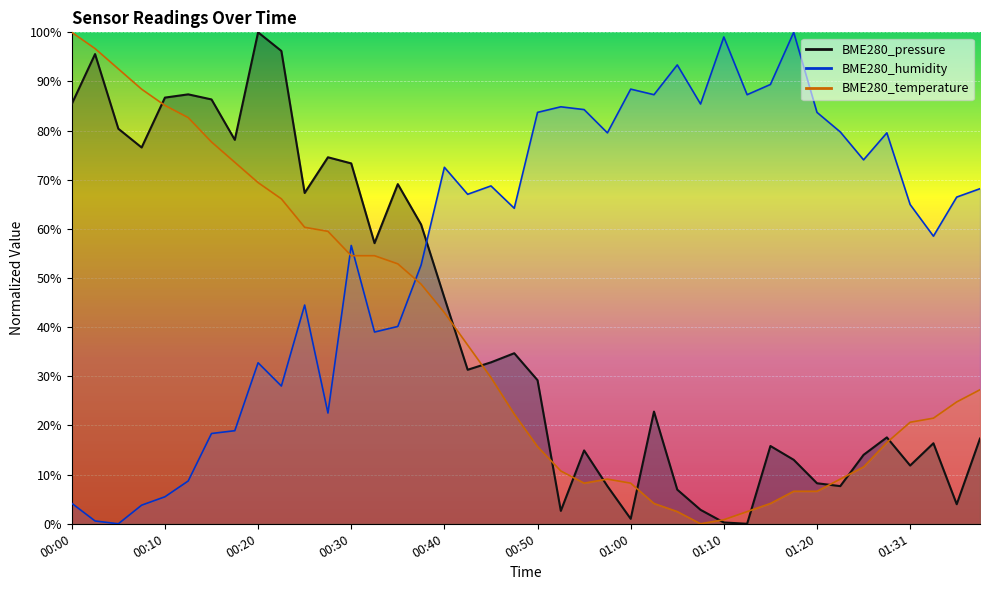

At which category is the sum across all series the highest?

00:20